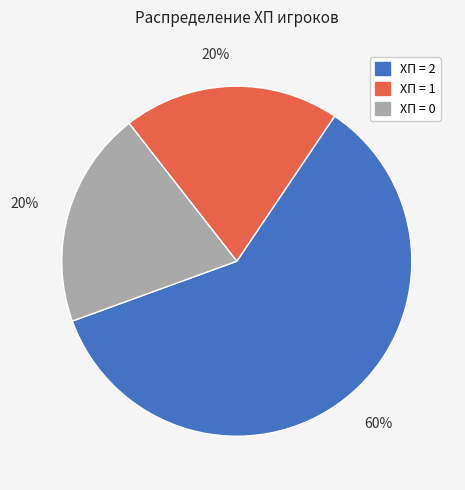

To the nearest percent, what is the average slice percentage?

33%